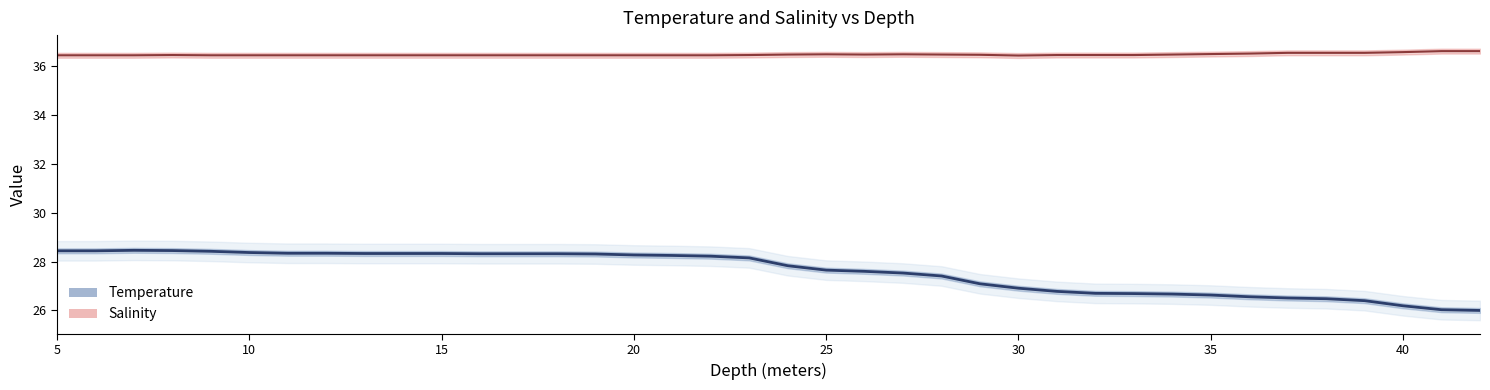

Which series has the widest spread of values?

Temperature